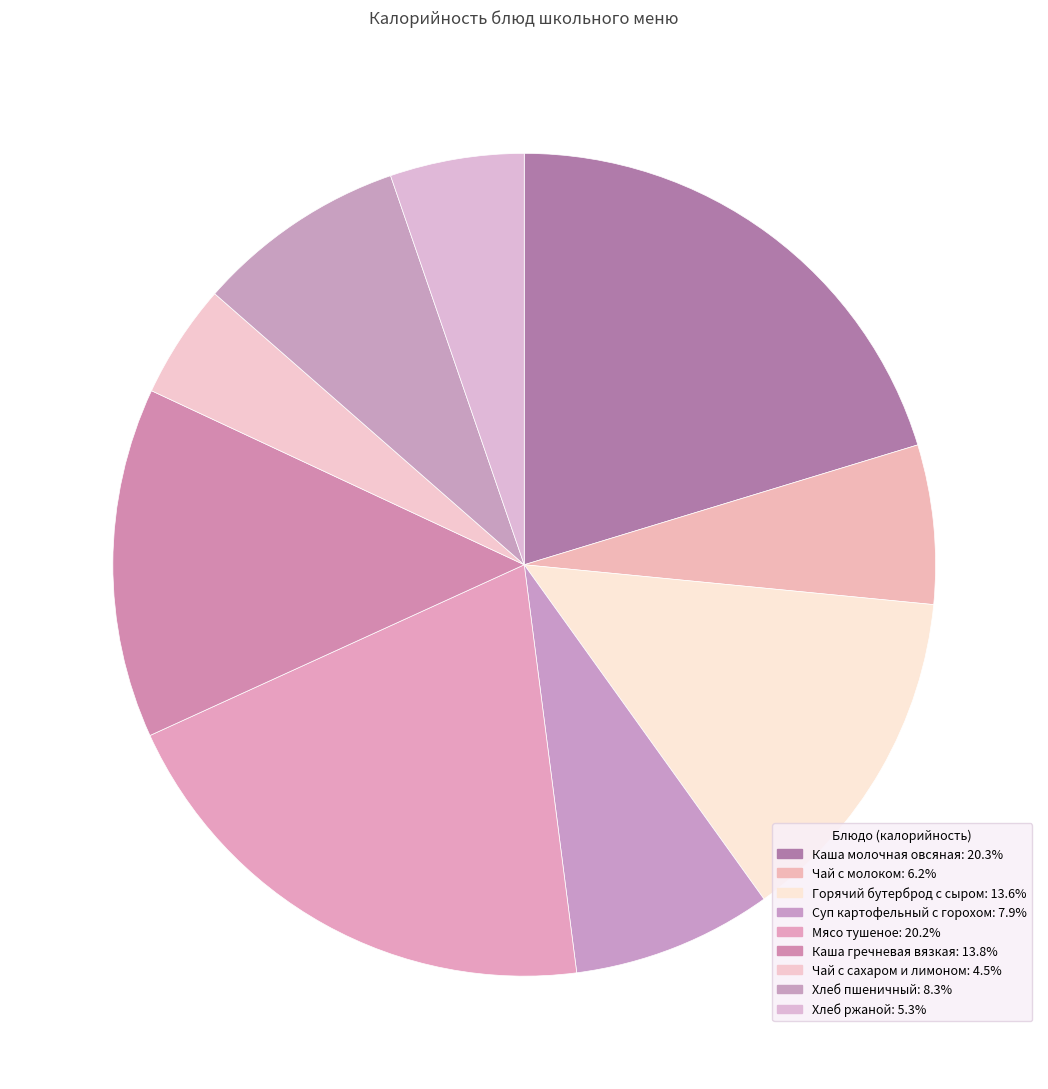

Count the number of slices in the pie.

9